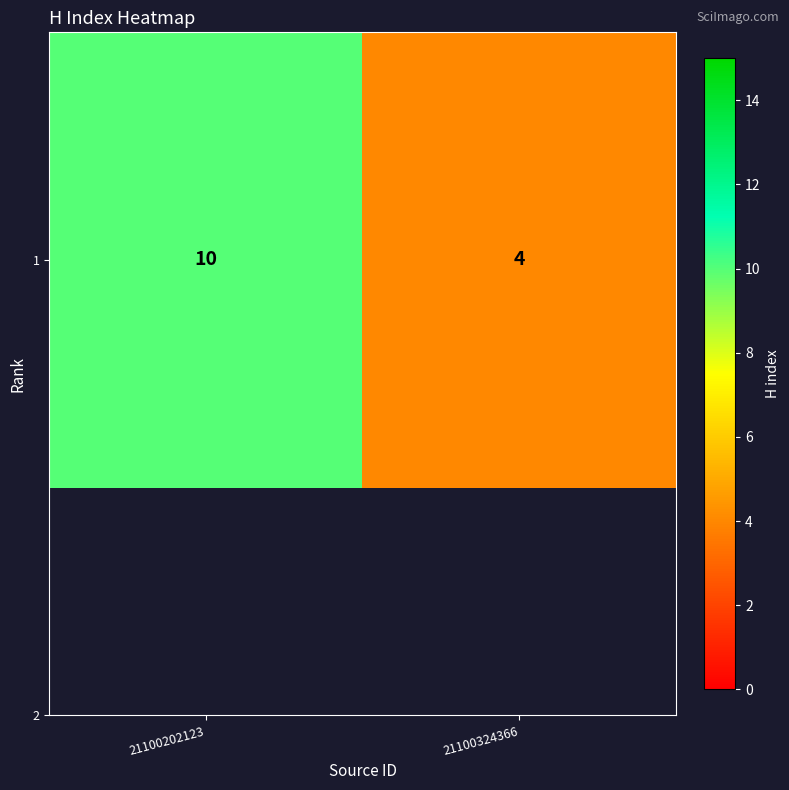

What value does the data have at 21100324366?

4